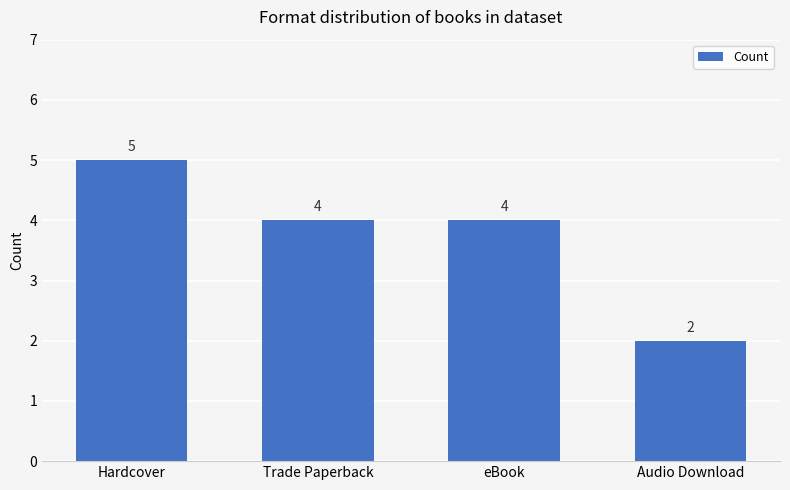

The chart shows a value of 6 at Trade Paperback. True or false?

False